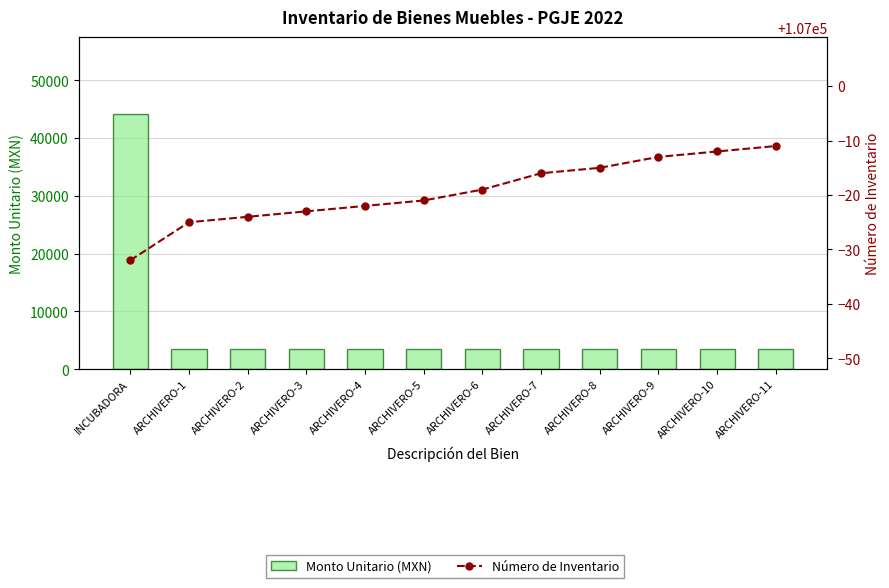

How many series are shown in this chart?

2